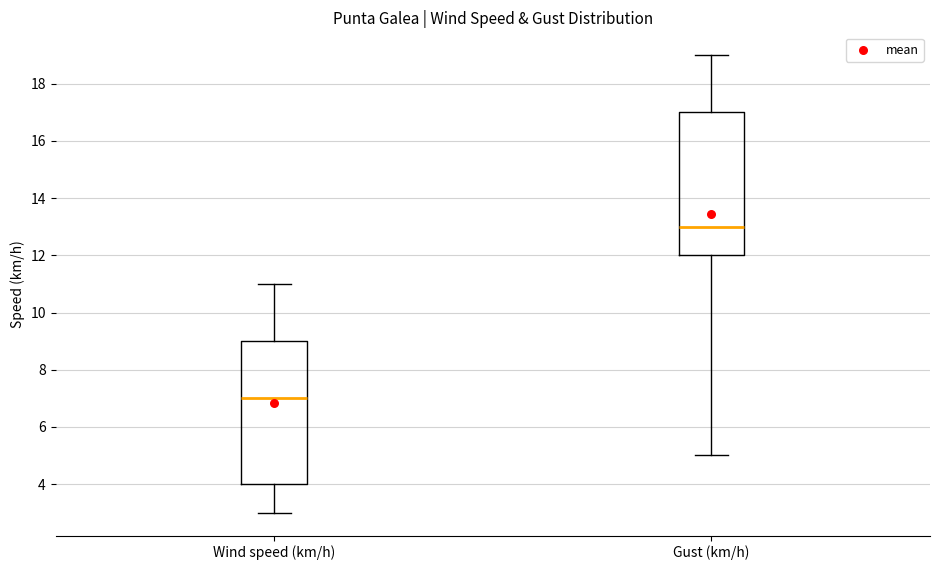

Where does the lower whisker of the box for Gust (km/h) end on the y-axis? The values are not printed on the chart, so give them approximately, as read against the axis.

5